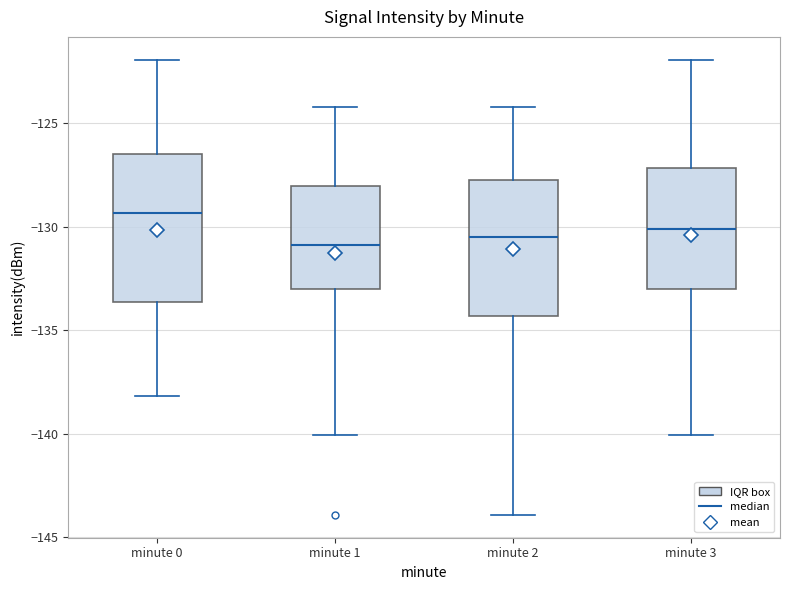

Which box's median line is the highest?

minute 0